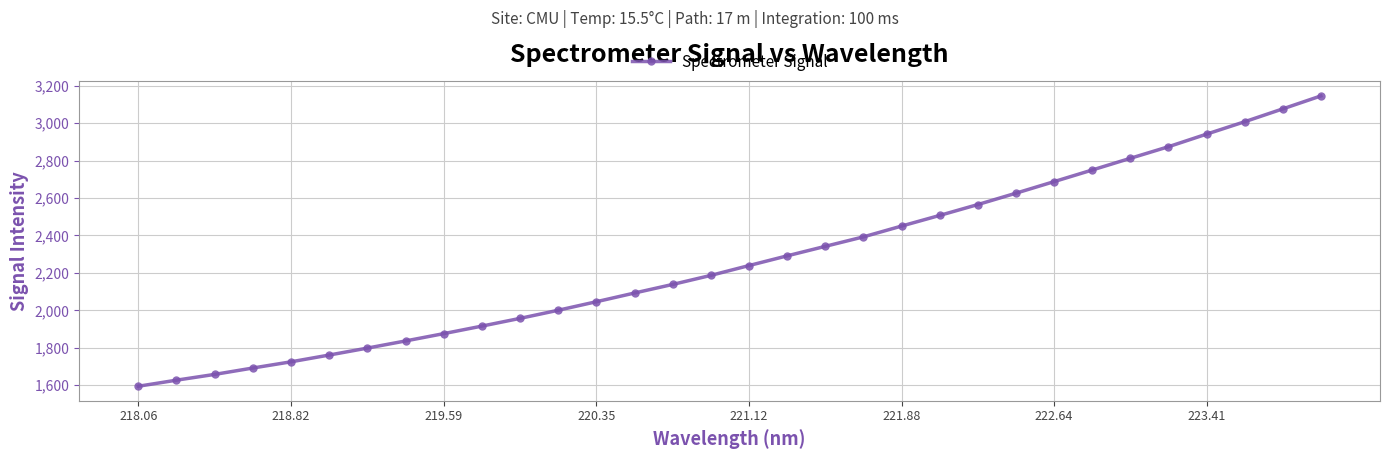

True or false: there are more than 2 points higher than both neighbors.

False